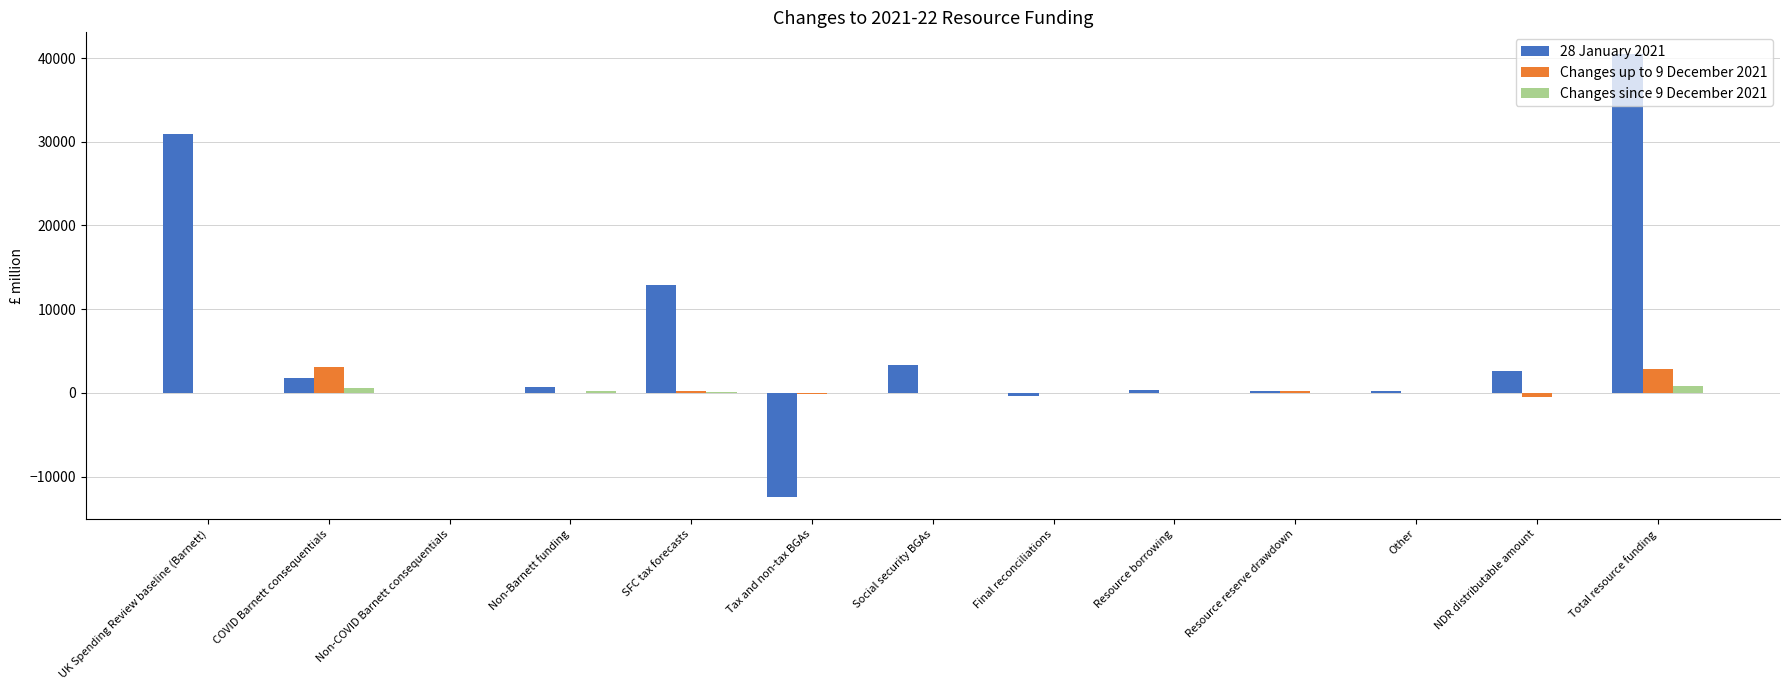

What is the maximum value for 28 January 2021?

40431.0